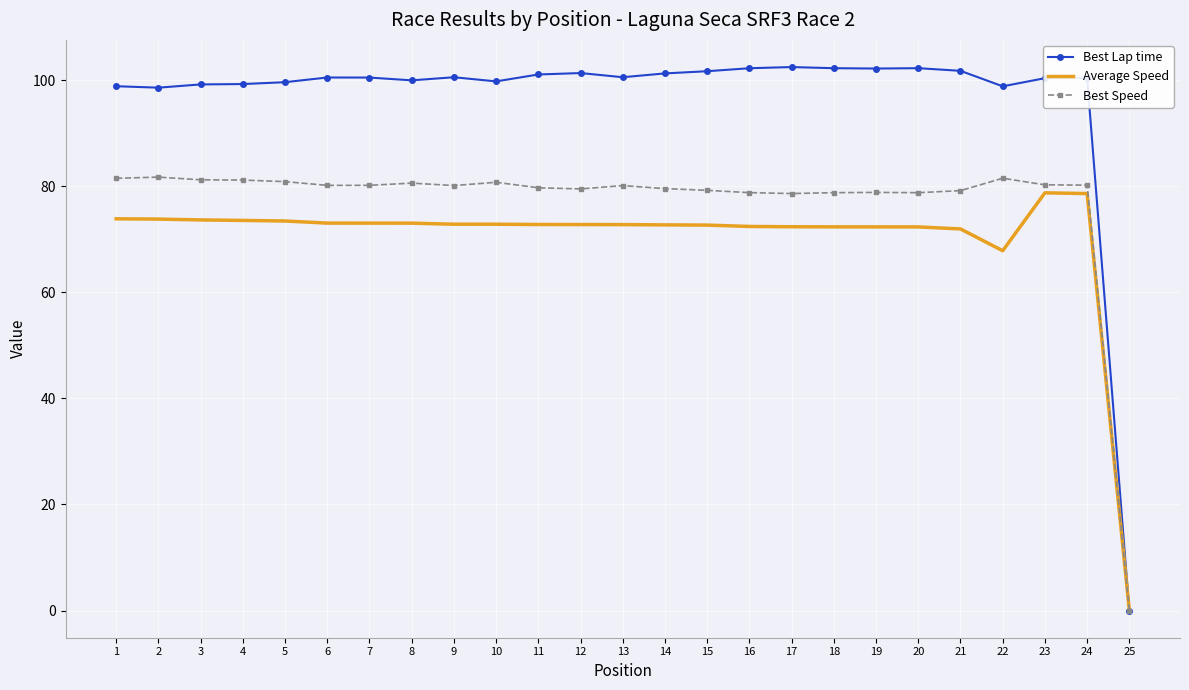

What is the total value across all series at 12?

253.6